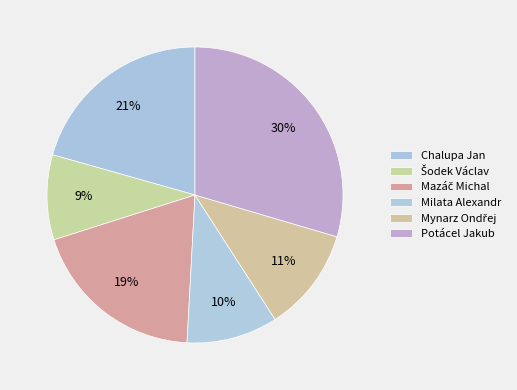

Which category has the biggest portion of the pie?

Potácel Jakub